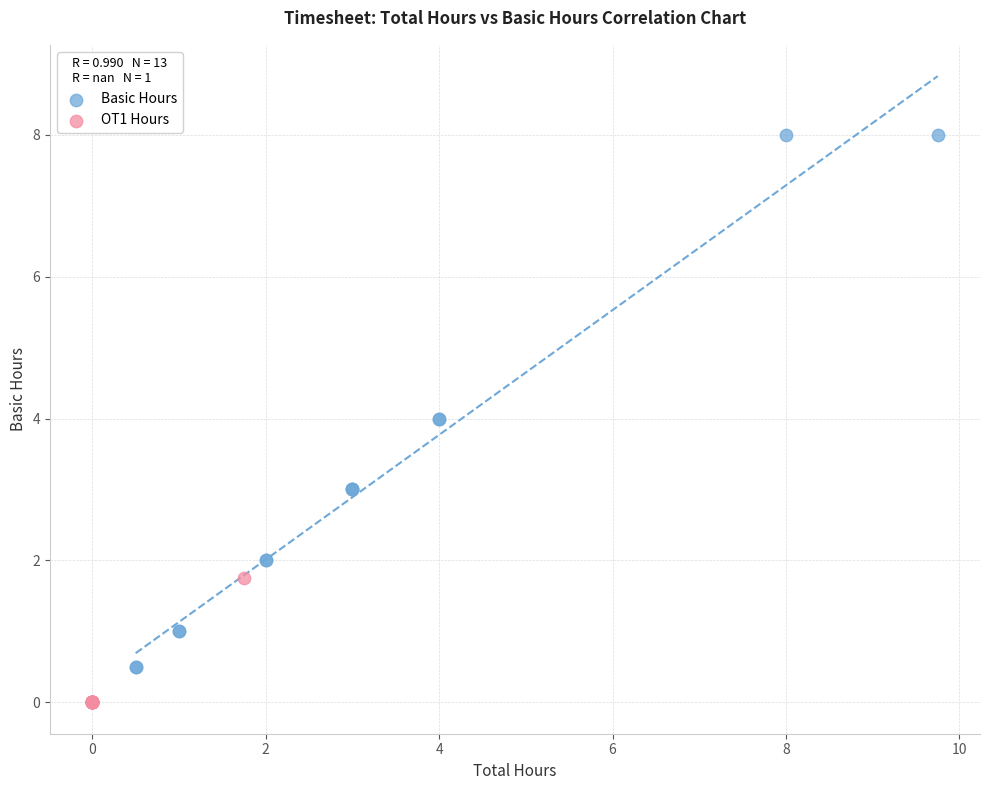

Which series contains the highest Y value?

Basic Hours